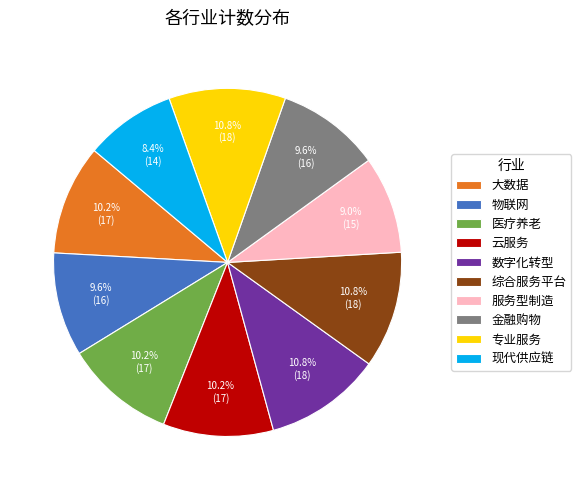

To the nearest percent, what is the average slice percentage?

10%